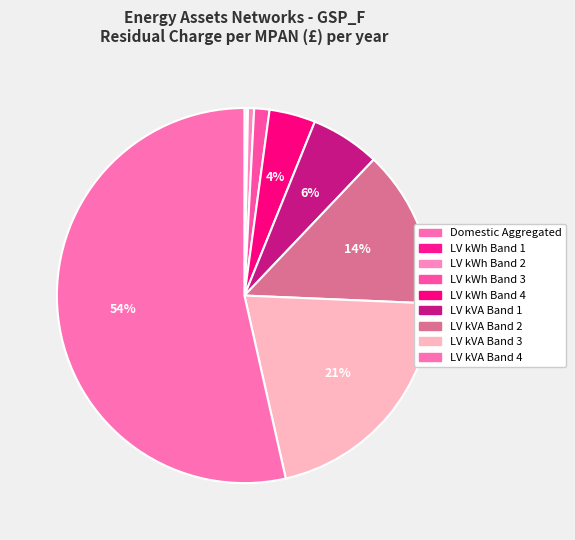

To the nearest percent, what percentage of the pie is LV kVA Band 3?

21%